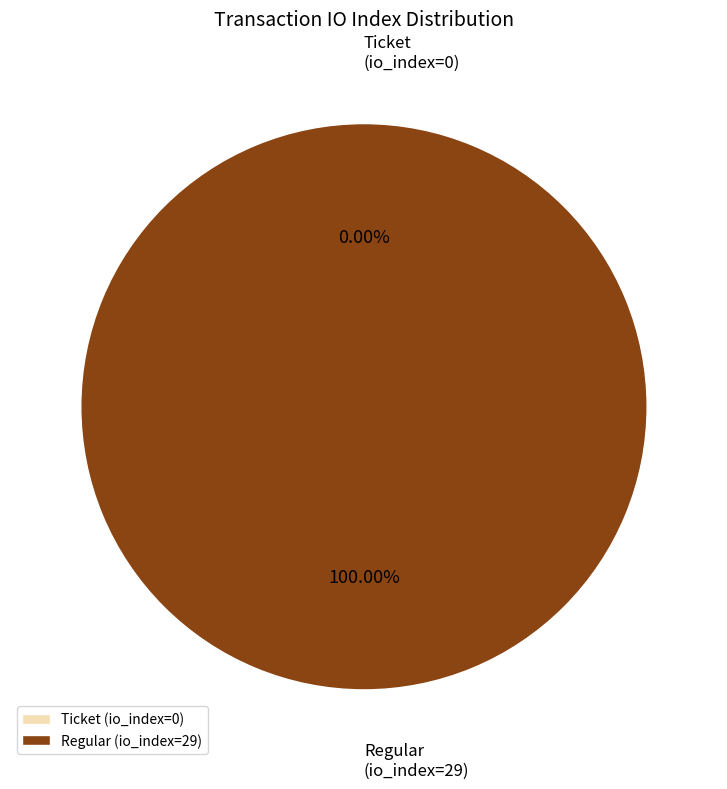

To the nearest percent, what is the difference between the largest and smallest slice percentages?

100%